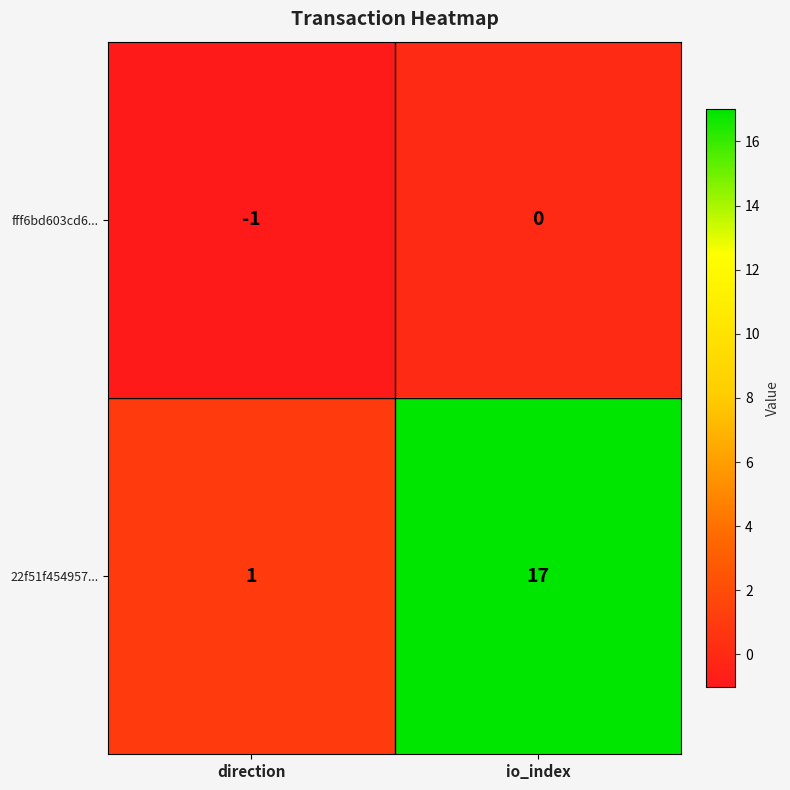

Between direction and io_index, which series saw the biggest shift?

22f51f454957...